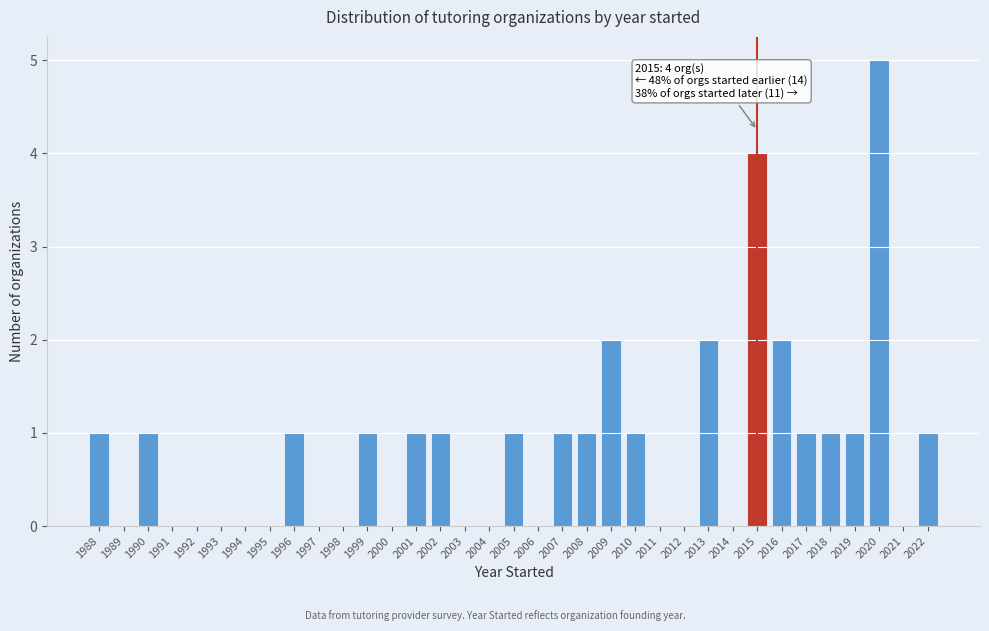

Which range on the x-axis has the tallest bar?

2019.5 to 2020.5